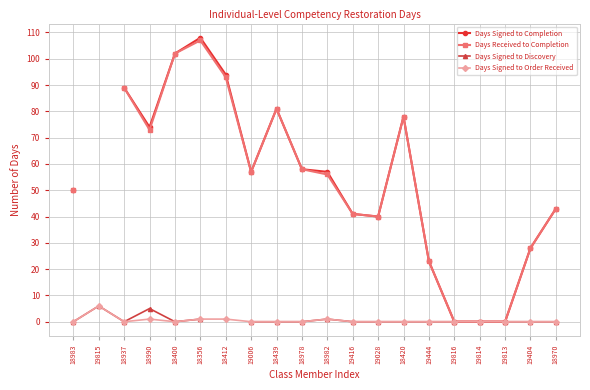

At which label does Days Signed to Completion first exceed 57?

18937